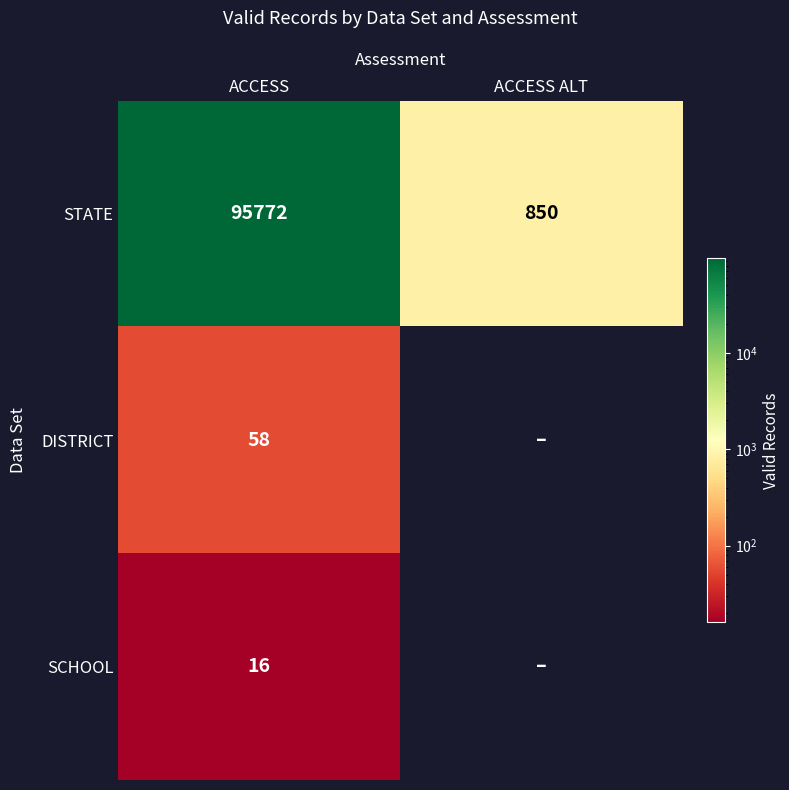

Between ACCESS ALT and ACCESS, which is larger?

ACCESS